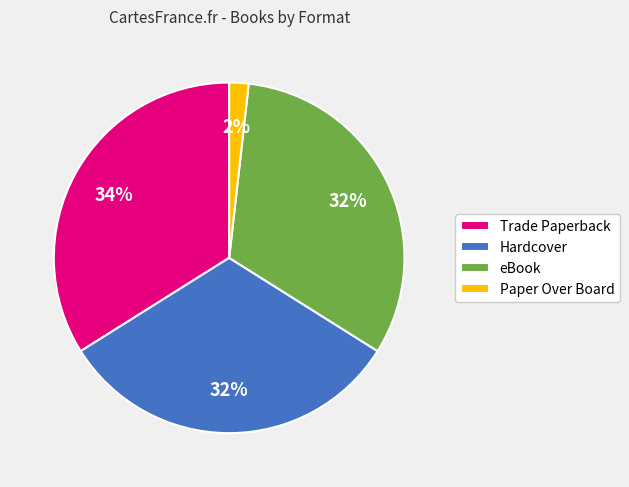

Do Hardcover and eBook together represent more than half of the pie?

Yes